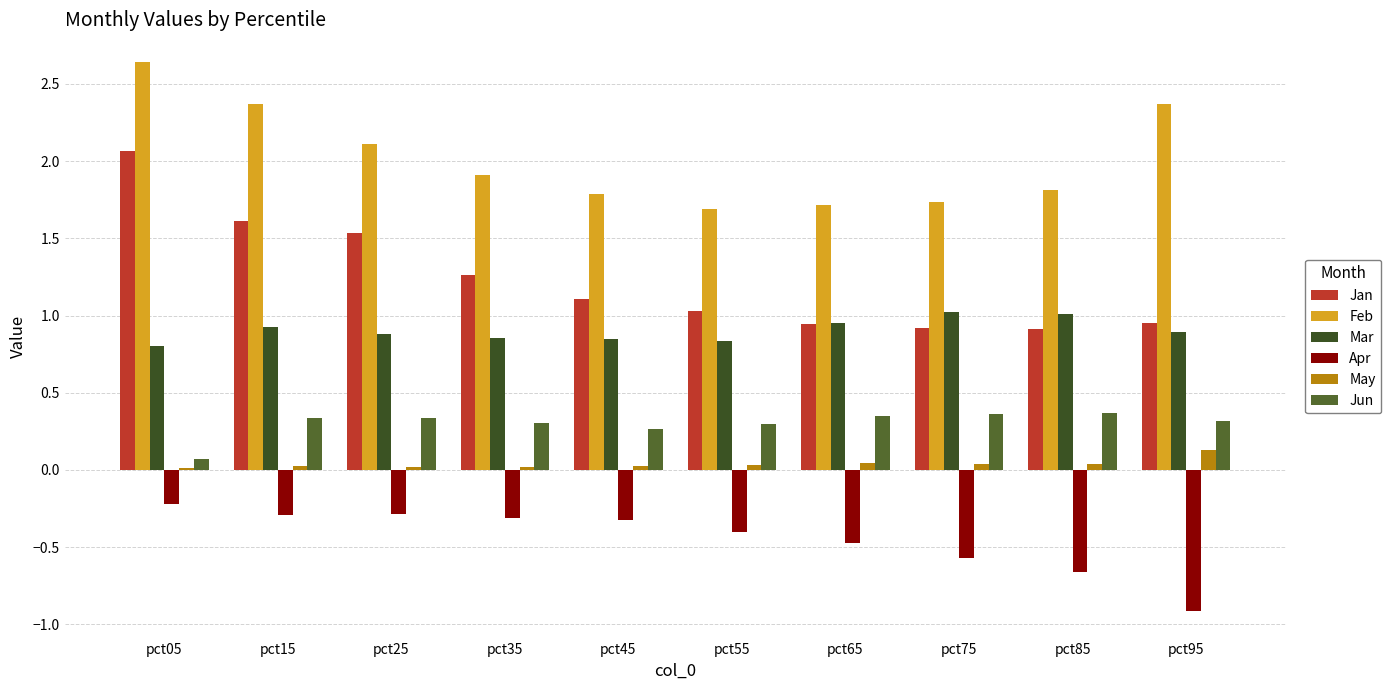

How many bars are there in total?

60